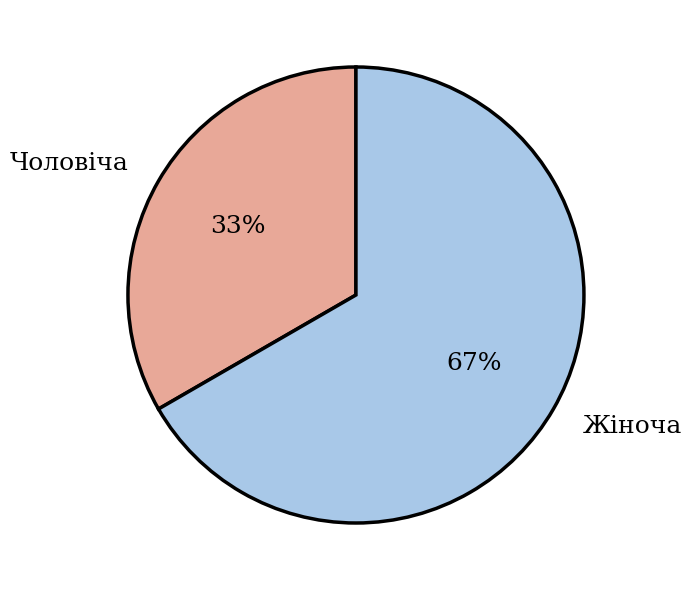

Is the sum of Чоловіча and Жіноча greater than half?

Yes